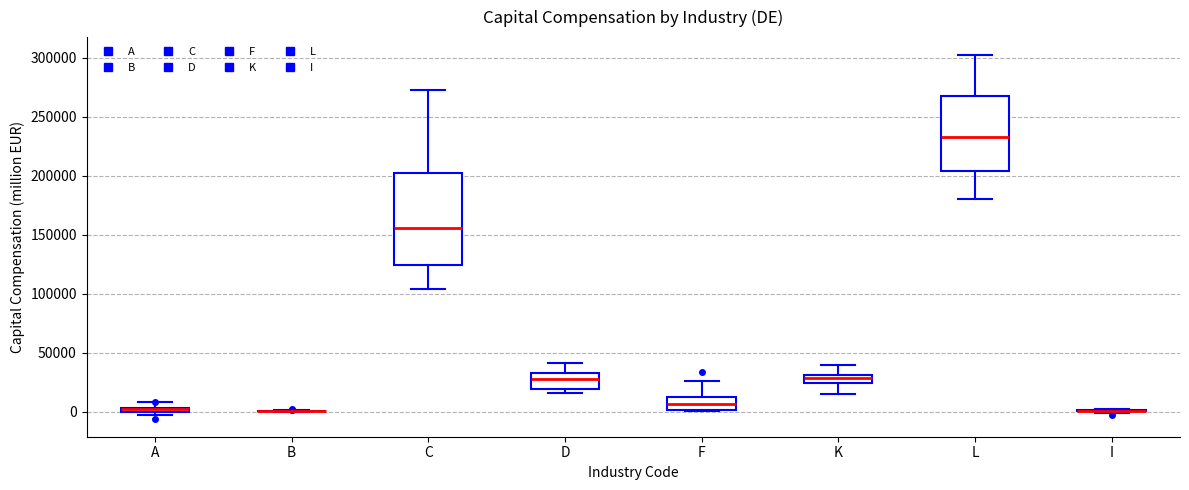

Where does the lower whisker of the box for C end on the y-axis? The values are not printed on the chart, so give them approximately, as read against the axis.

105000